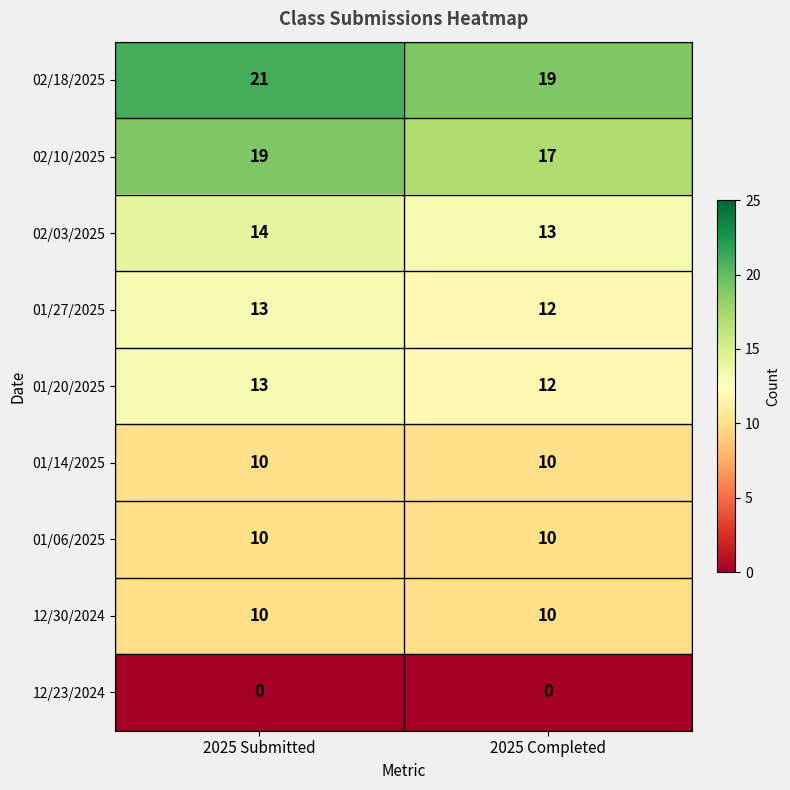

What is the difference between the highest and lowest values at 2025 Submitted?

21